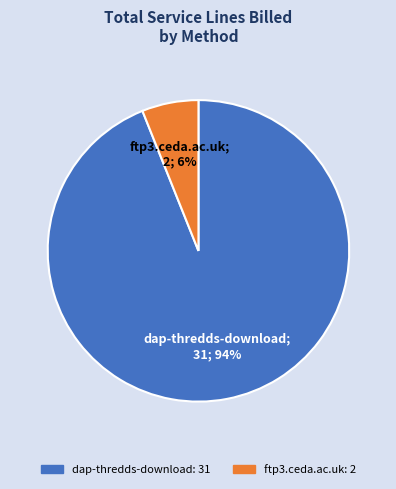

The dap-thredds-download slice represents 84% of the pie. True or false?

False